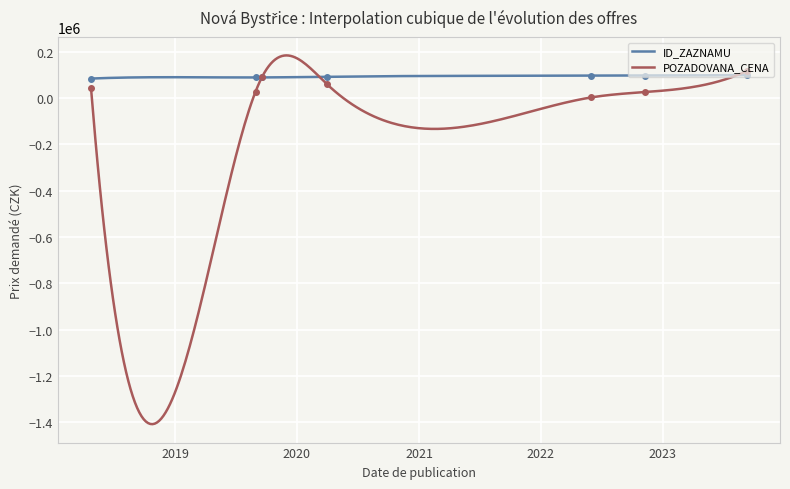

What is the value of the ID_ZAZNAMU point at the 5th from the left?

96571